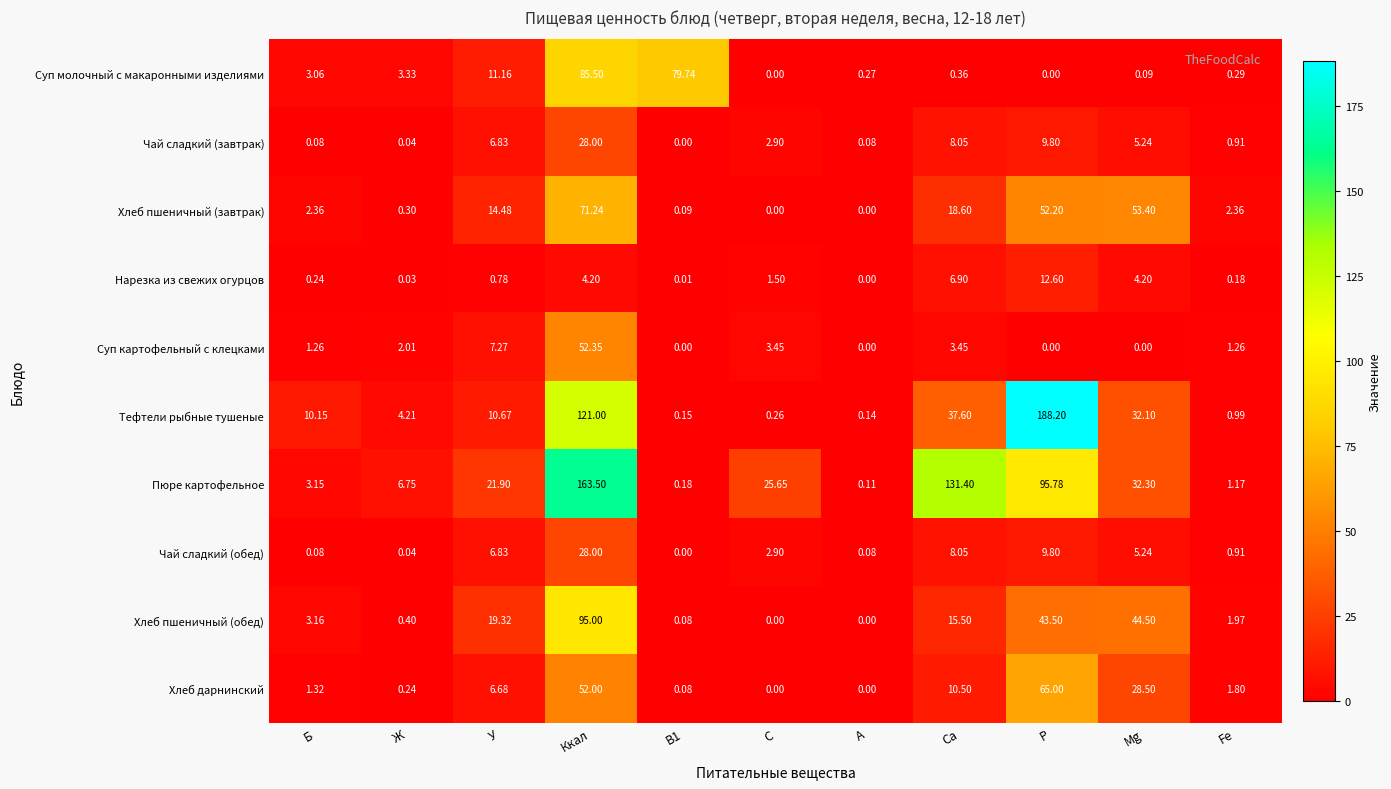

At which category is the sum across all series the highest?

Ккал